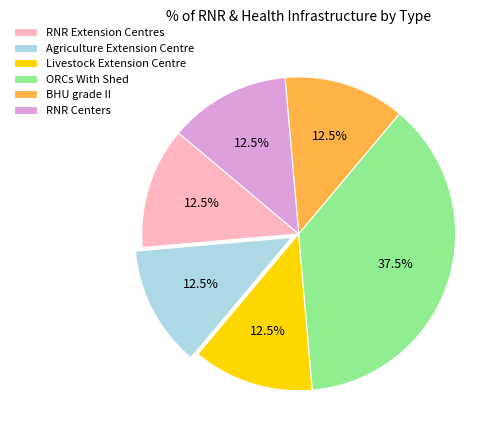

Which slice is the largest?

ORCs With Shed